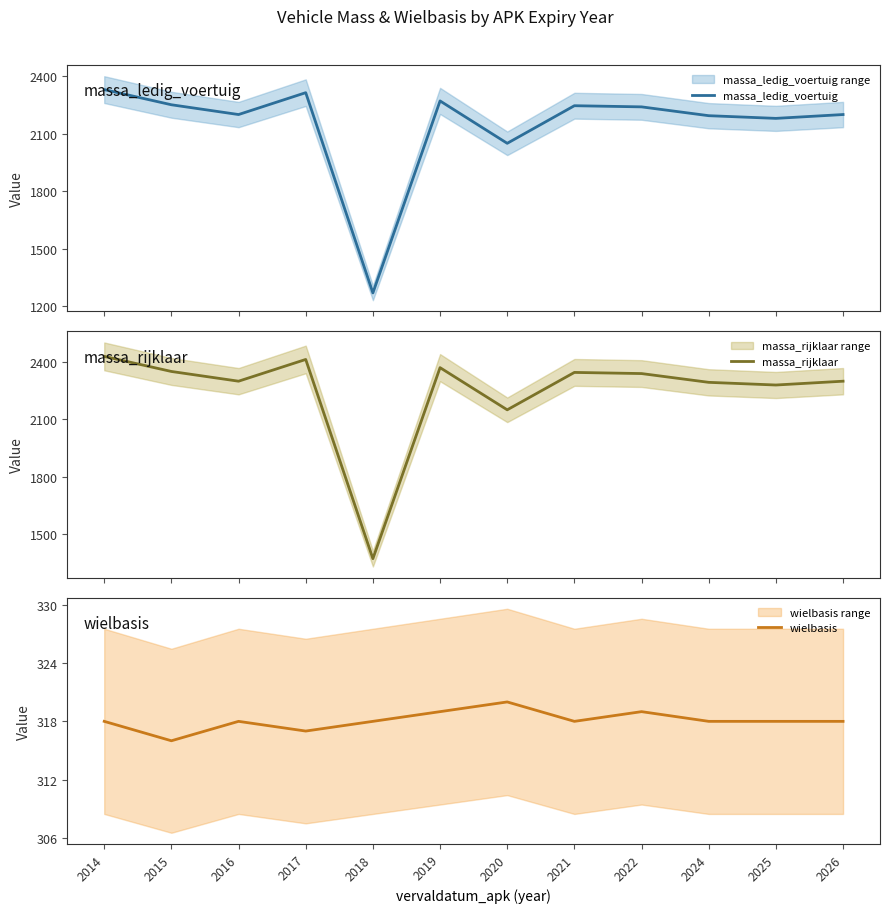

What is the difference between the highest and lowest values at 2025?

1962